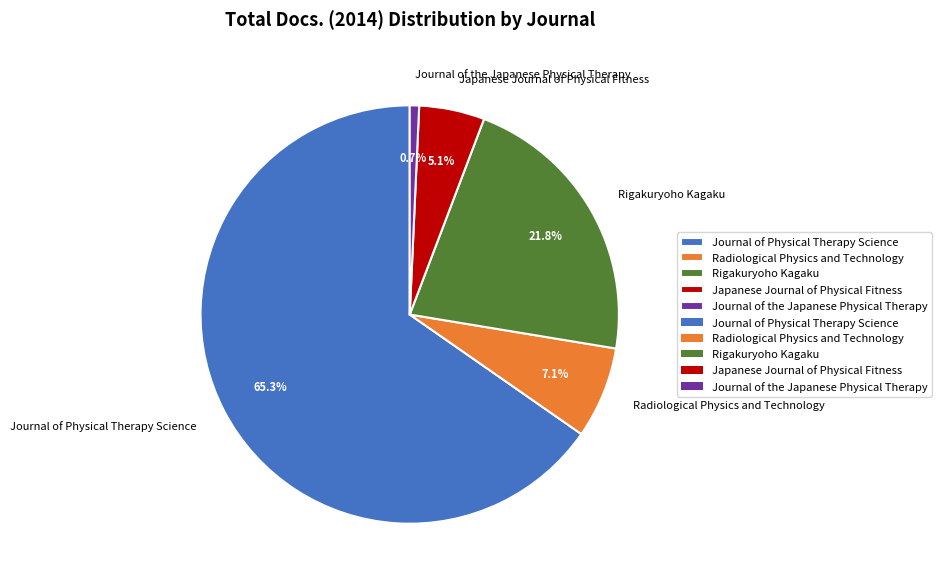

Which category accounts for the majority?

Journal of Physical Therapy Science